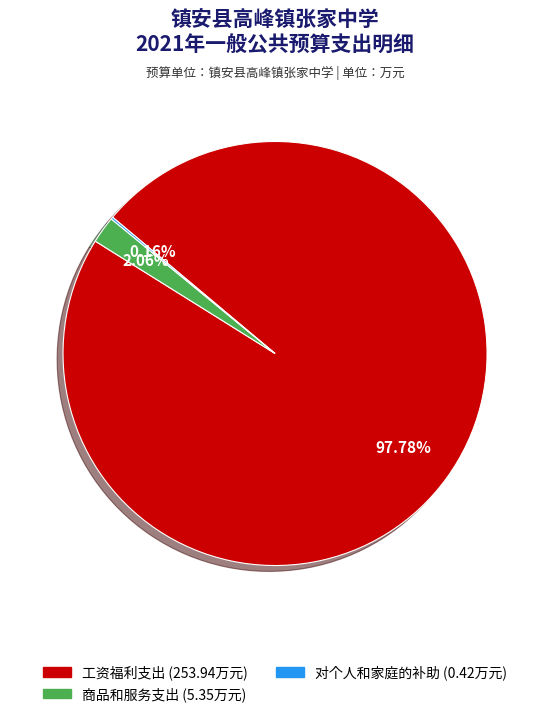

What percentage is the 商品和服务支出 slice, to the nearest percent?

2%